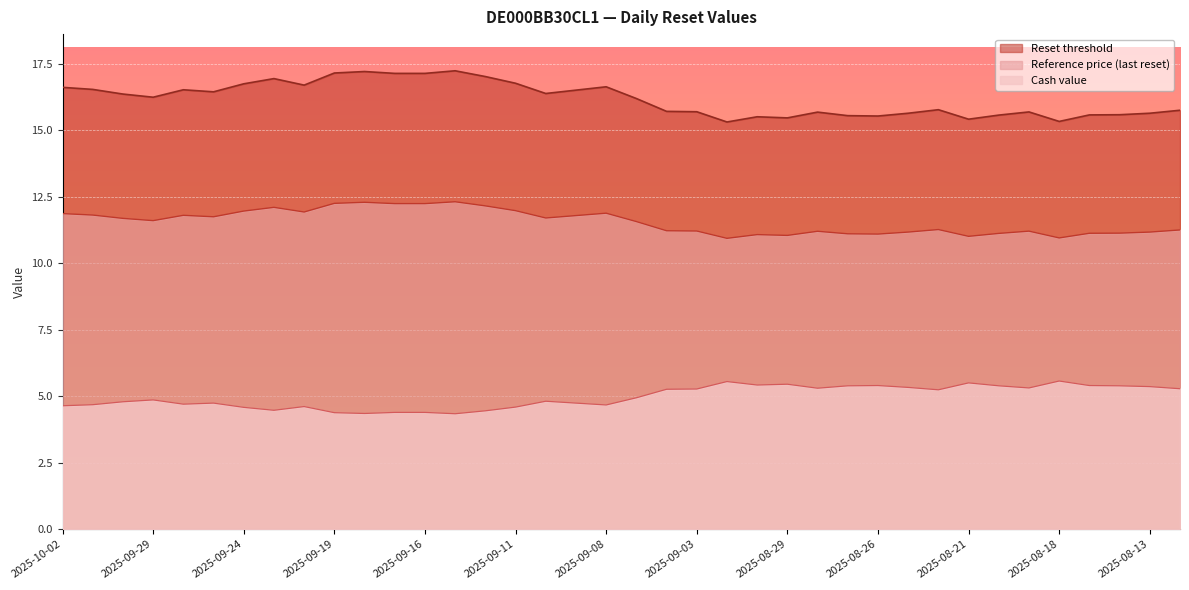

How many lines are shown in the chart?

3